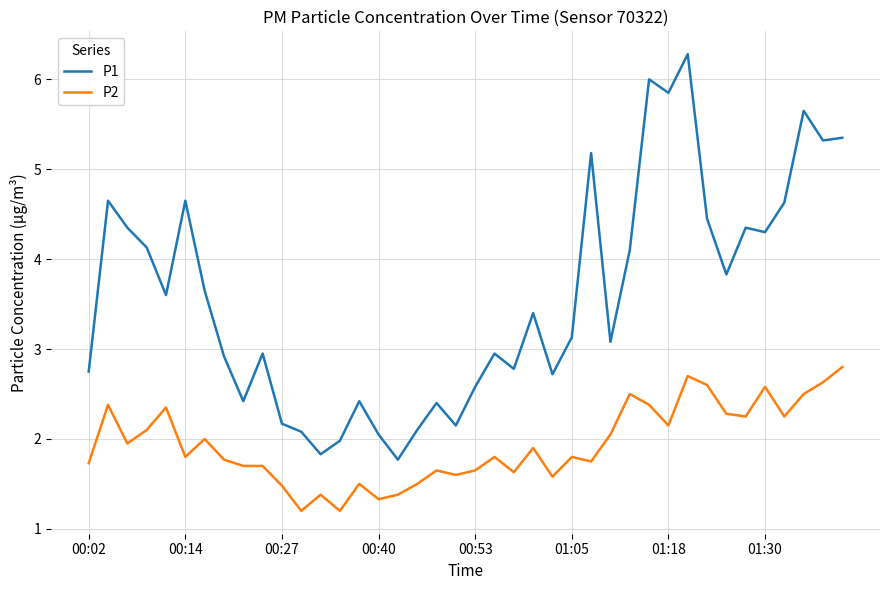

Which series has the widest spread of values?

P1